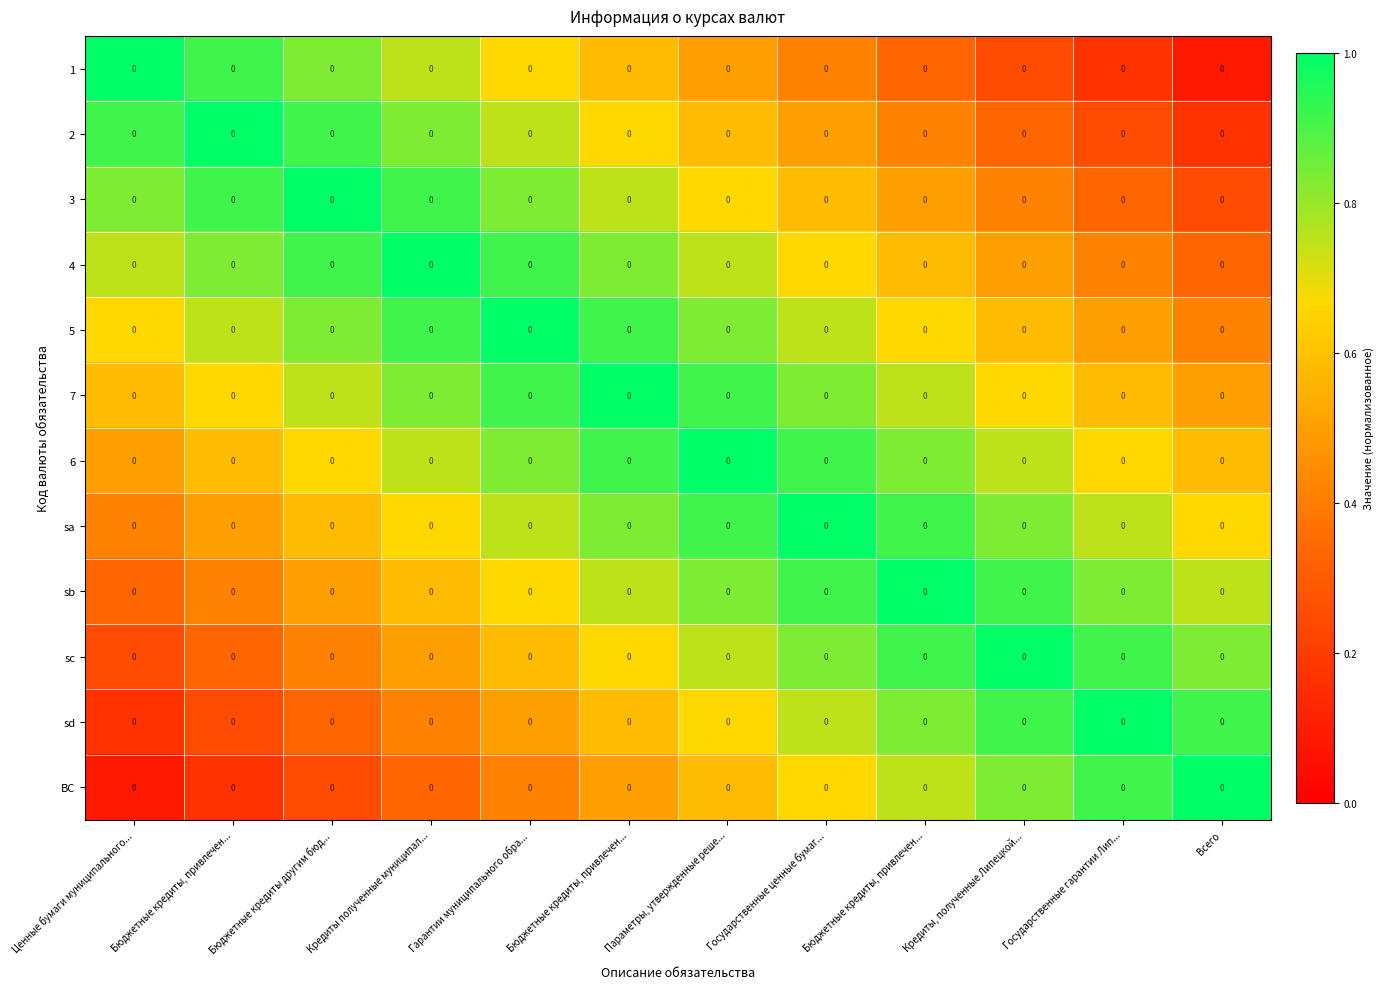

Reading left to right, transcribe all the data shown in this chart.

1: Ценные бумаги муниципального...=0.0	Бюджетные кредиты, привлечен...=0.0	Бюджетные кредиты другим бюд...=0.0	Кредиты полученные муниципал...=0.0	Гарантии муниципального обра...=0.0	Бюджетные кредиты, привлечен...=0.0	Параметры, утвержденные реше...=0.0	Государственные ценные бумаг...=0.0	Бюджетные кредиты, привлечен...=0.0	Кредиты, полученные Липецкой...=0.0	Государственные гарантии Лип...=0.0	Всего=0.0
2: Ценные бумаги муниципального...=0.0	Бюджетные кредиты, привлечен...=0.0	Бюджетные кредиты другим бюд...=0.0	Кредиты полученные муниципал...=0.0	Гарантии муниципального обра...=0.0	Бюджетные кредиты, привлечен...=0.0	Параметры, утвержденные реше...=0.0	Государственные ценные бумаг...=0.0	Бюджетные кредиты, привлечен...=0.0	Кредиты, полученные Липецкой...=0.0	Государственные гарантии Лип...=0.0	Всего=0.0
3: Ценные бумаги муниципального...=0.0	Бюджетные кредиты, привлечен...=0.0	Бюджетные кредиты другим бюд...=0.0	Кредиты полученные муниципал...=0.0	Гарантии муниципального обра...=0.0	Бюджетные кредиты, привлечен...=0.0	Параметры, утвержденные реше...=0.0	Государственные ценные бумаг...=0.0	Бюджетные кредиты, привлечен...=0.0	Кредиты, полученные Липецкой...=0.0	Государственные гарантии Лип...=0.0	Всего=0.0
4: Ценные бумаги муниципального...=0.0	Бюджетные кредиты, привлечен...=0.0	Бюджетные кредиты другим бюд...=0.0	Кредиты полученные муниципал...=0.0	Гарантии муниципального обра...=0.0	Бюджетные кредиты, привлечен...=0.0	Параметры, утвержденные реше...=0.0	Государственные ценные бумаг...=0.0	Бюджетные кредиты, привлечен...=0.0	Кредиты, полученные Липецкой...=0.0	Государственные гарантии Лип...=0.0	Всего=0.0
5: Ценные бумаги муниципального...=0.0	Бюджетные кредиты, привлечен...=0.0	Бюджетные кредиты другим бюд...=0.0	Кредиты полученные муниципал...=0.0	Гарантии муниципального обра...=0.0	Бюджетные кредиты, привлечен...=0.0	Параметры, утвержденные реше...=0.0	Государственные ценные бумаг...=0.0	Бюджетные кредиты, привлечен...=0.0	Кредиты, полученные Липецкой...=0.0	Государственные гарантии Лип...=0.0	Всего=0.0
7: Ценные бумаги муниципального...=0.0	Бюджетные кредиты, привлечен...=0.0	Бюджетные кредиты другим бюд...=0.0	Кредиты полученные муниципал...=0.0	Гарантии муниципального обра...=0.0	Бюджетные кредиты, привлечен...=0.0	Параметры, утвержденные реше...=0.0	Государственные ценные бумаг...=0.0	Бюджетные кредиты, привлечен...=0.0	Кредиты, полученные Липецкой...=0.0	Государственные гарантии Лип...=0.0	Всего=0.0
6: Ценные бумаги муниципального...=0.0	Бюджетные кредиты, привлечен...=0.0	Бюджетные кредиты другим бюд...=0.0	Кредиты полученные муниципал...=0.0	Гарантии муниципального обра...=0.0	Бюджетные кредиты, привлечен...=0.0	Параметры, утвержденные реше...=0.0	Государственные ценные бумаг...=0.0	Бюджетные кредиты, привлечен...=0.0	Кредиты, полученные Липецкой...=0.0	Государственные гарантии Лип...=0.0	Всего=0.0
sa: Ценные бумаги муниципального...=0.0	Бюджетные кредиты, привлечен...=0.0	Бюджетные кредиты другим бюд...=0.0	Кредиты полученные муниципал...=0.0	Гарантии муниципального обра...=0.0	Бюджетные кредиты, привлечен...=0.0	Параметры, утвержденные реше...=0.0	Государственные ценные бумаг...=0.0	Бюджетные кредиты, привлечен...=0.0	Кредиты, полученные Липецкой...=0.0	Государственные гарантии Лип...=0.0	Всего=0.0
sb: Ценные бумаги муниципального...=0.0	Бюджетные кредиты, привлечен...=0.0	Бюджетные кредиты другим бюд...=0.0	Кредиты полученные муниципал...=0.0	Гарантии муниципального обра...=0.0	Бюджетные кредиты, привлечен...=0.0	Параметры, утвержденные реше...=0.0	Государственные ценные бумаг...=0.0	Бюджетные кредиты, привлечен...=0.0	Кредиты, полученные Липецкой...=0.0	Государственные гарантии Лип...=0.0	Всего=0.0
sc: Ценные бумаги муниципального...=0.0	Бюджетные кредиты, привлечен...=0.0	Бюджетные кредиты другим бюд...=0.0	Кредиты полученные муниципал...=0.0	Гарантии муниципального обра...=0.0	Бюджетные кредиты, привлечен...=0.0	Параметры, утвержденные реше...=0.0	Государственные ценные бумаг...=0.0	Бюджетные кредиты, привлечен...=0.0	Кредиты, полученные Липецкой...=0.0	Государственные гарантии Лип...=0.0	Всего=0.0
sd: Ценные бумаги муниципального...=0.0	Бюджетные кредиты, привлечен...=0.0	Бюджетные кредиты другим бюд...=0.0	Кредиты полученные муниципал...=0.0	Гарантии муниципального обра...=0.0	Бюджетные кредиты, привлечен...=0.0	Параметры, утвержденные реше...=0.0	Государственные ценные бумаг...=0.0	Бюджетные кредиты, привлечен...=0.0	Кредиты, полученные Липецкой...=0.0	Государственные гарантии Лип...=0.0	Всего=0.0
ВС: Ценные бумаги муниципального...=0.0	Бюджетные кредиты, привлечен...=0.0	Бюджетные кредиты другим бюд...=0.0	Кредиты полученные муниципал...=0.0	Гарантии муниципального обра...=0.0	Бюджетные кредиты, привлечен...=0.0	Параметры, утвержденные реше...=0.0	Государственные ценные бумаг...=0.0	Бюджетные кредиты, привлечен...=0.0	Кредиты, полученные Липецкой...=0.0	Государственные гарантии Лип...=0.0	Всего=0.0